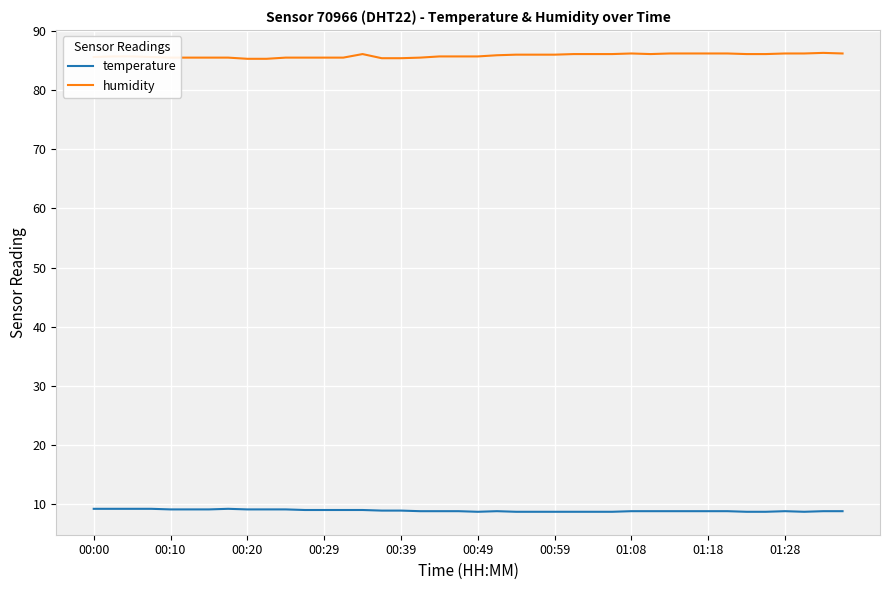

What is the greatest value displayed?

86.3